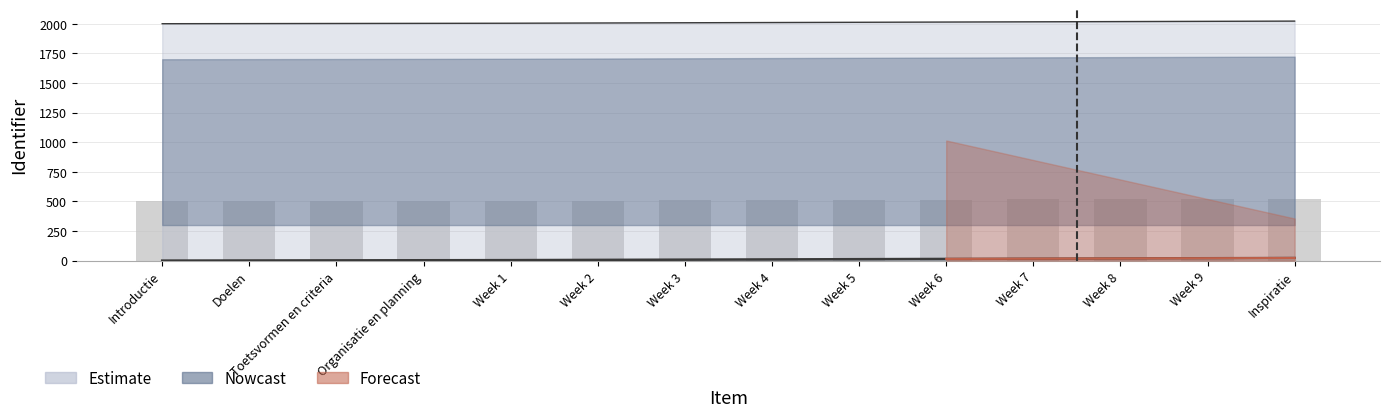

At which label is Nowcast closest to 2011?

Week 4